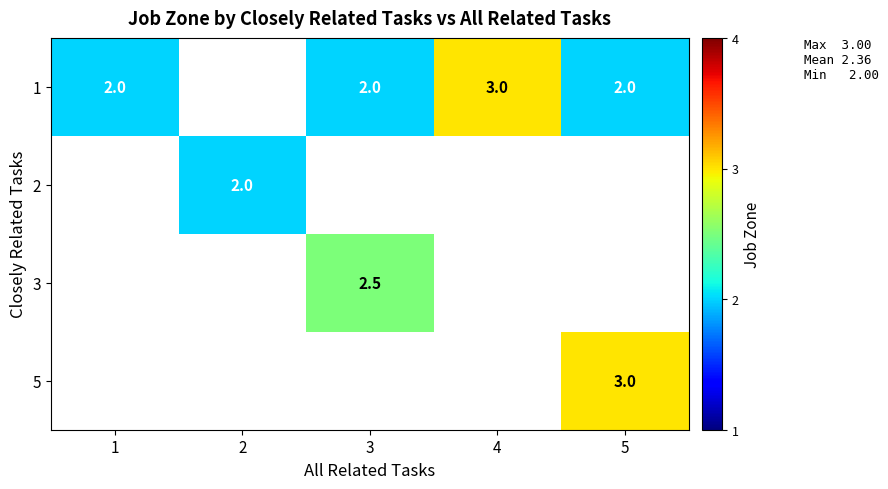

Which has a higher value, 2 or 4?

4